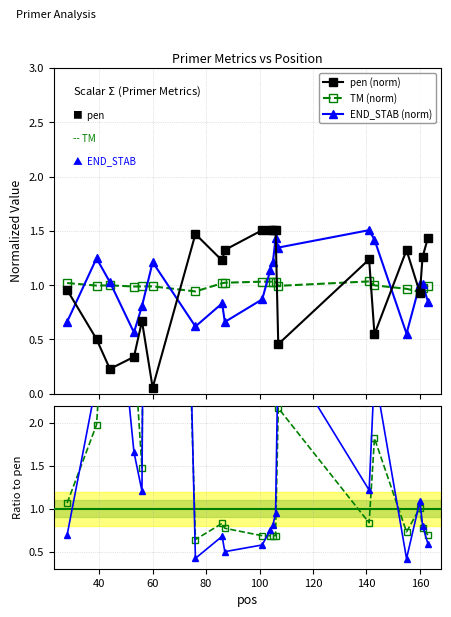

What is the value of the END_STAB / pen point at the 13th from the left?

1.0